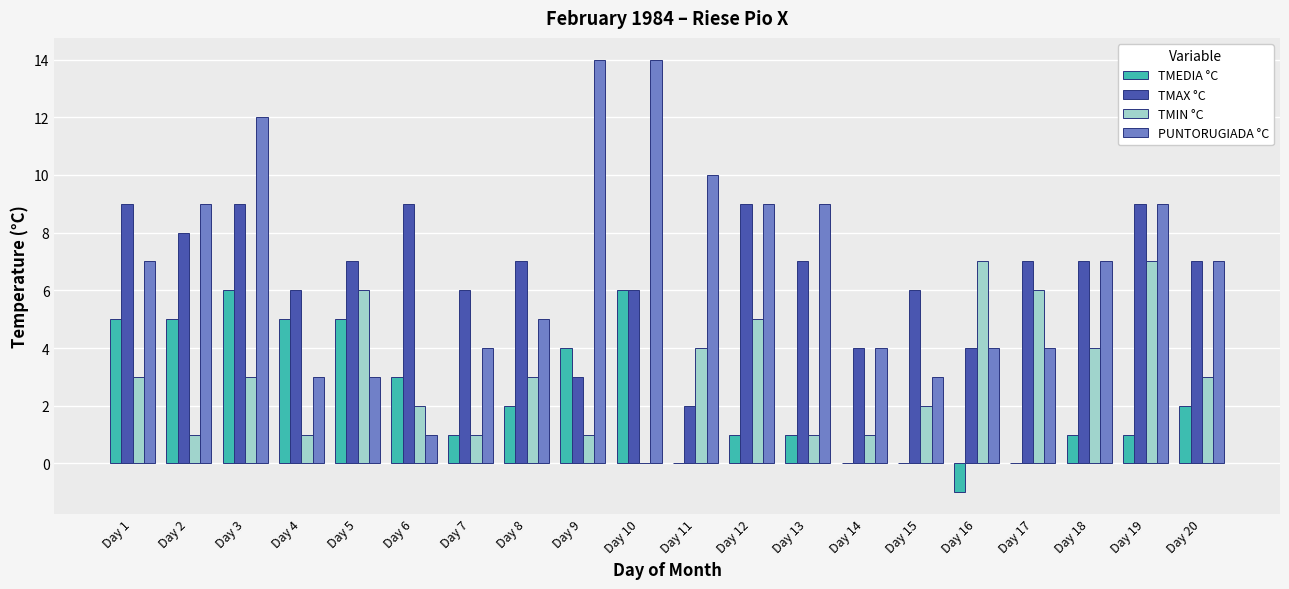

What is the average value of the TMEDIA °C series?

2